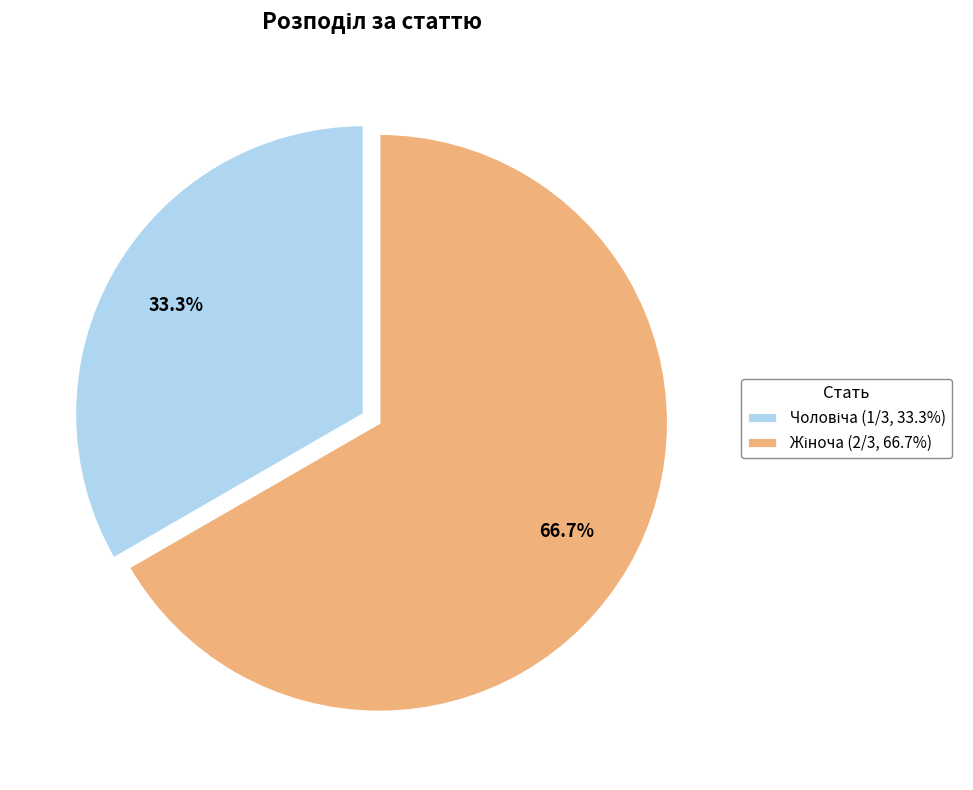

To the nearest percent, what is the average slice percentage?

50%